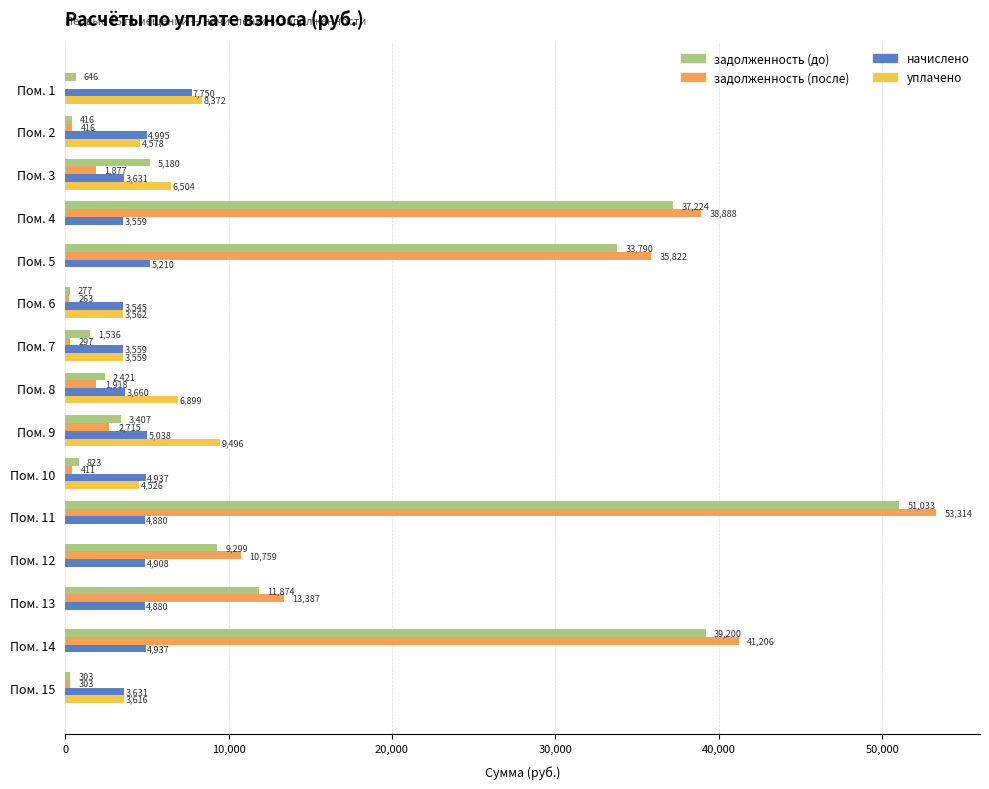

Which series changed the most between Пом. 1 and Пом. 12?

задолженность (после)